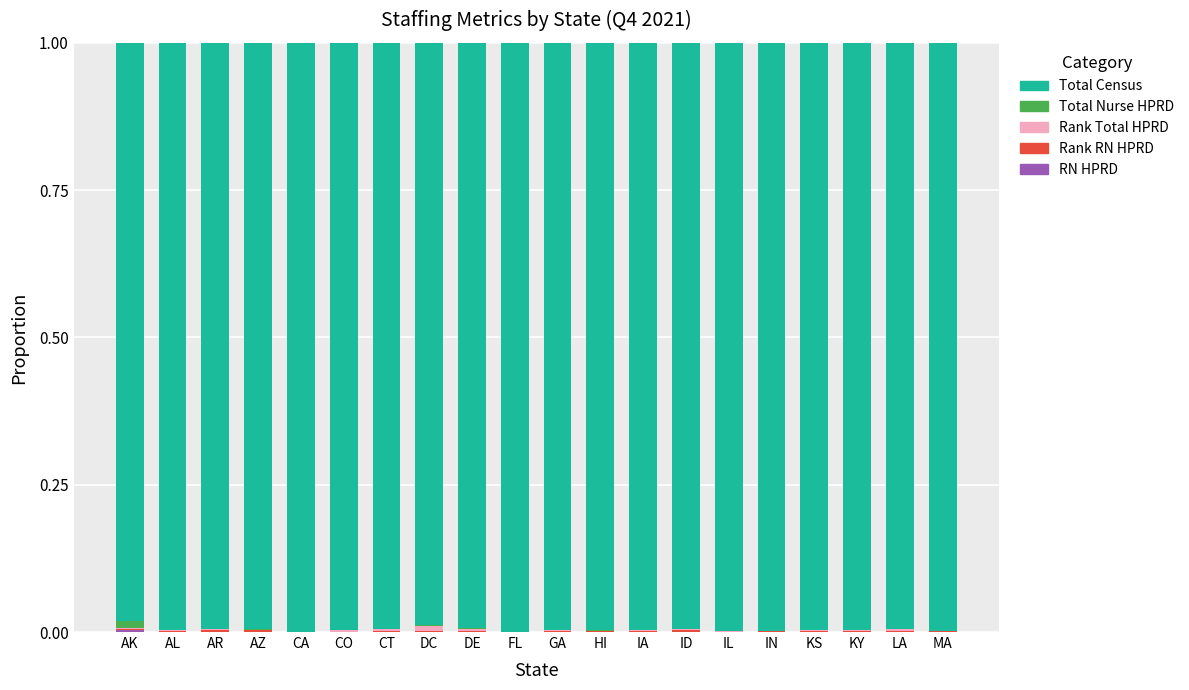

Count the number of data series in this chart.

5